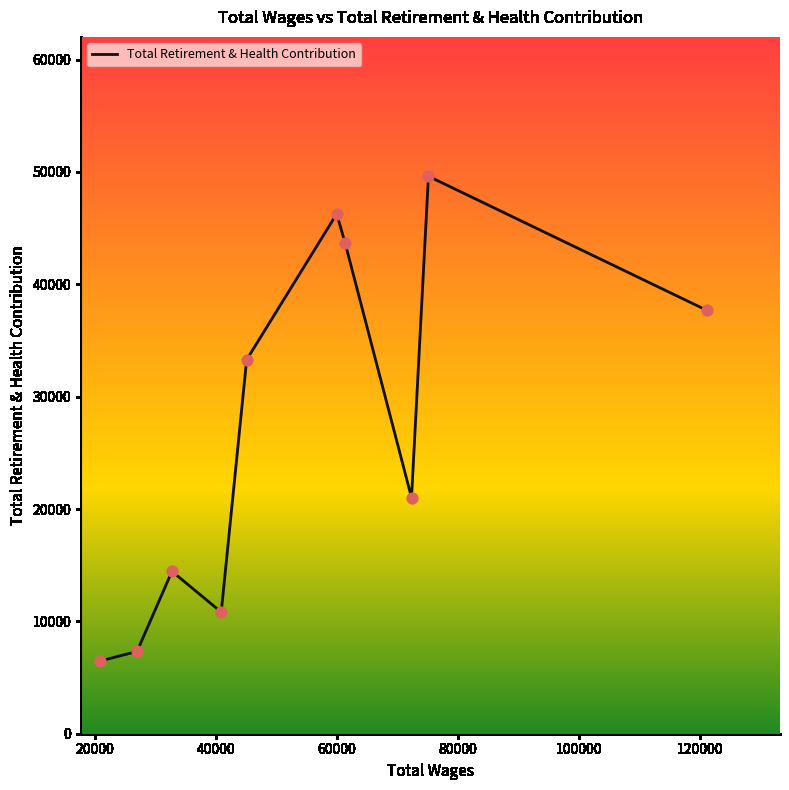

What is the smallest value displayed?

6468